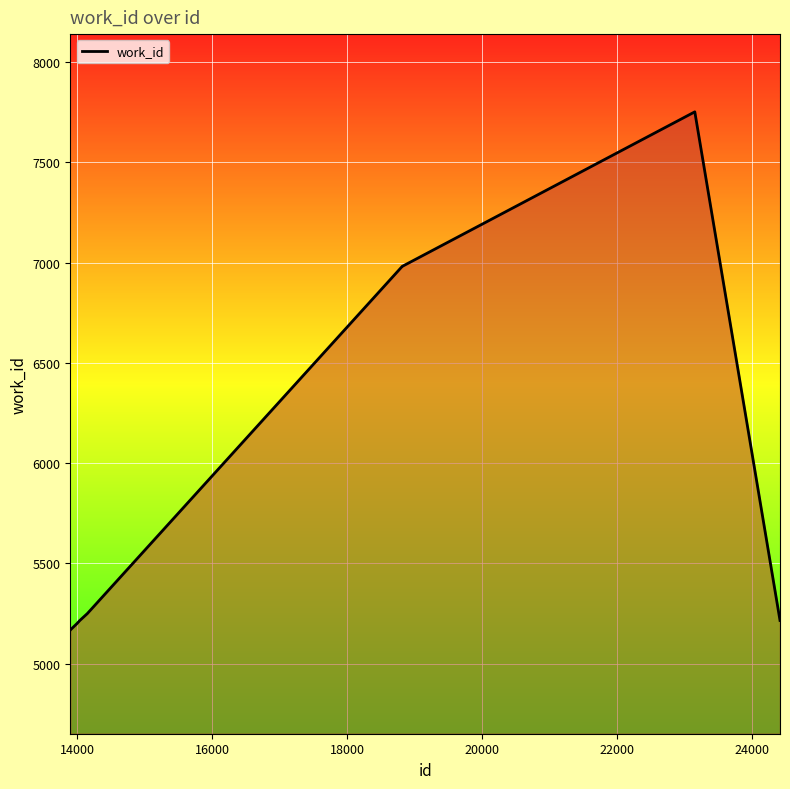

What is the difference between the maximum and minimum values?

2584